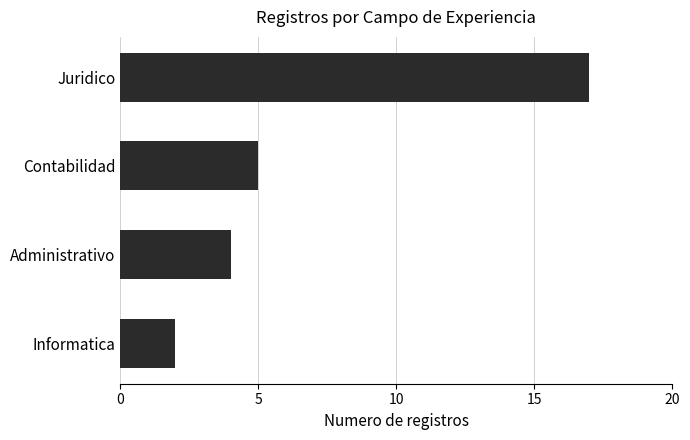

How many series are shown in this chart?

1